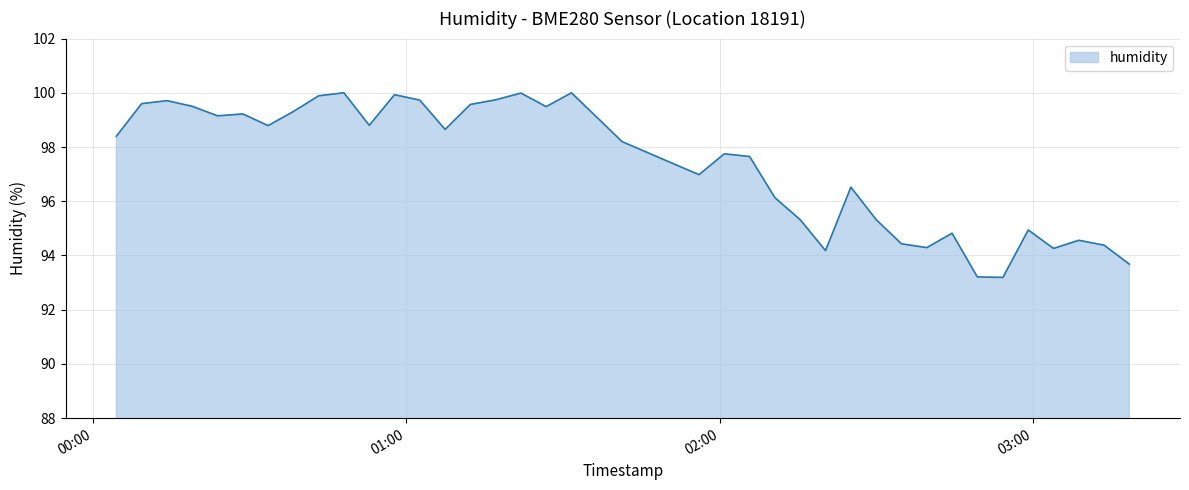

What is the greatest value displayed?

100.0